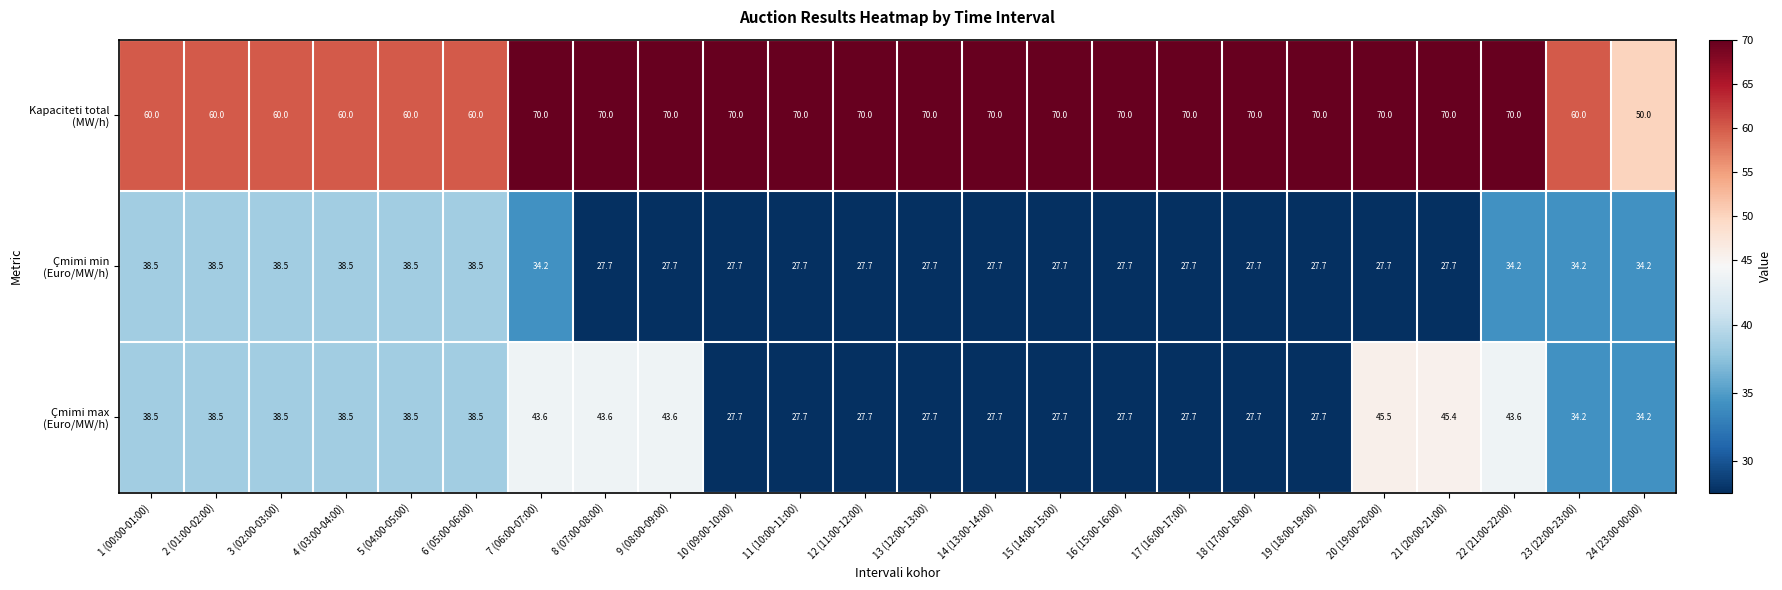

What is the spread (max minus min) of values at 23 (22:00-23:00)?

25.8